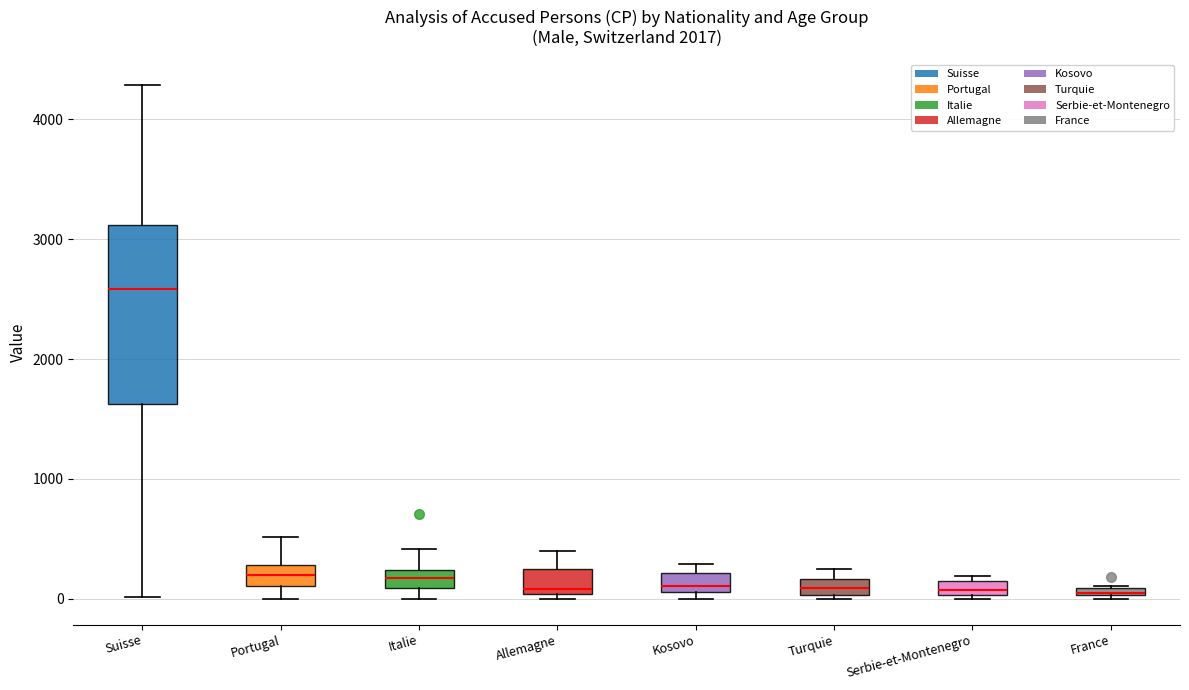

Comparing the boxes themselves (not the whiskers), which one is the tallest?

Suisse